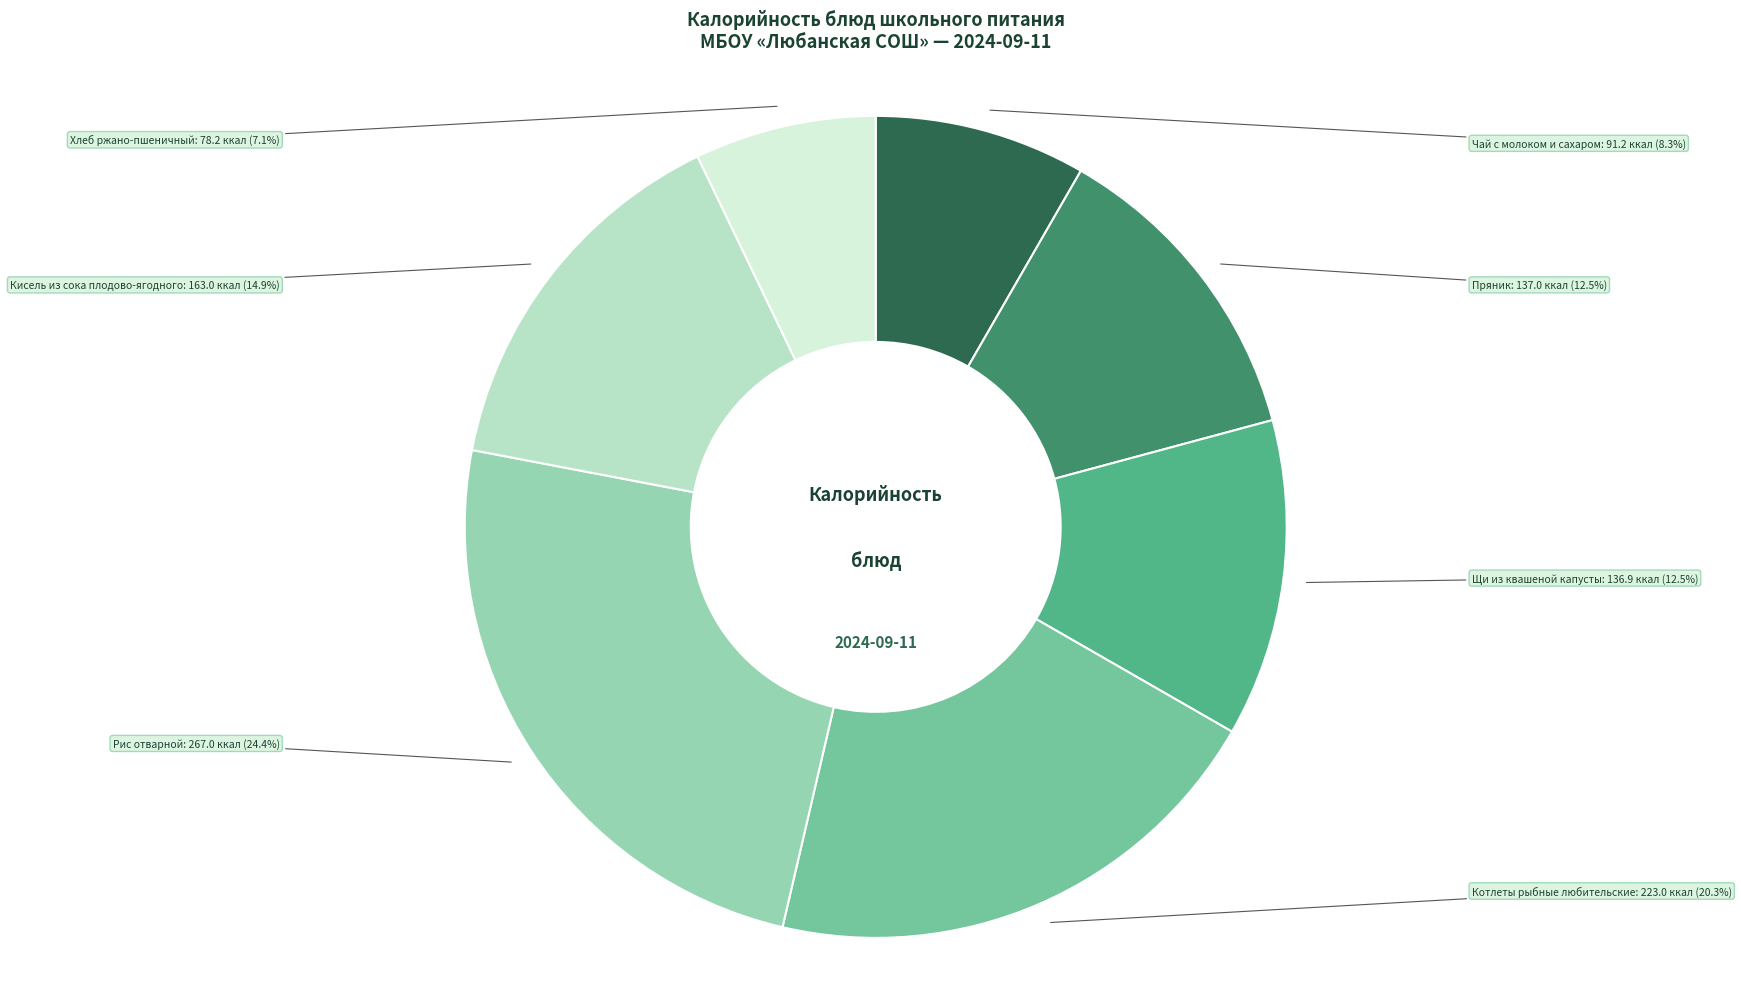

To the nearest percent, what portion does Рис отварной represent?

24%